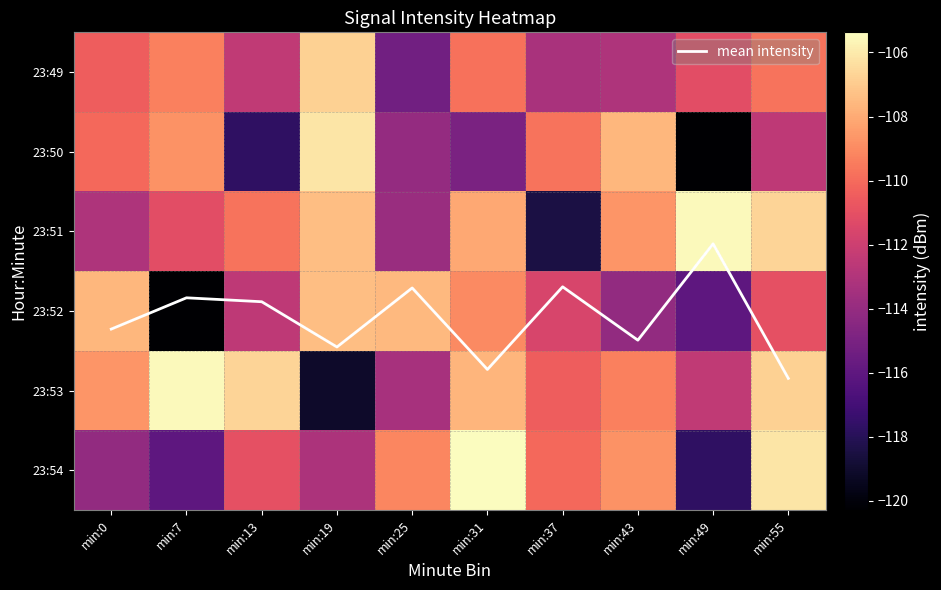

At which category is the sum across all series the highest?

min:55